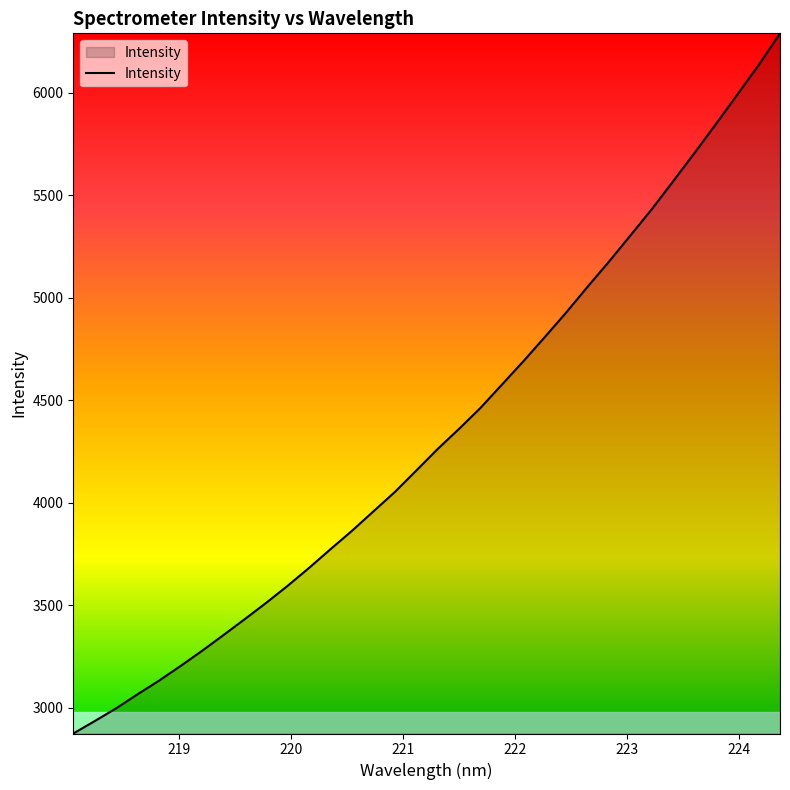

What is the smallest value displayed?

2874.4